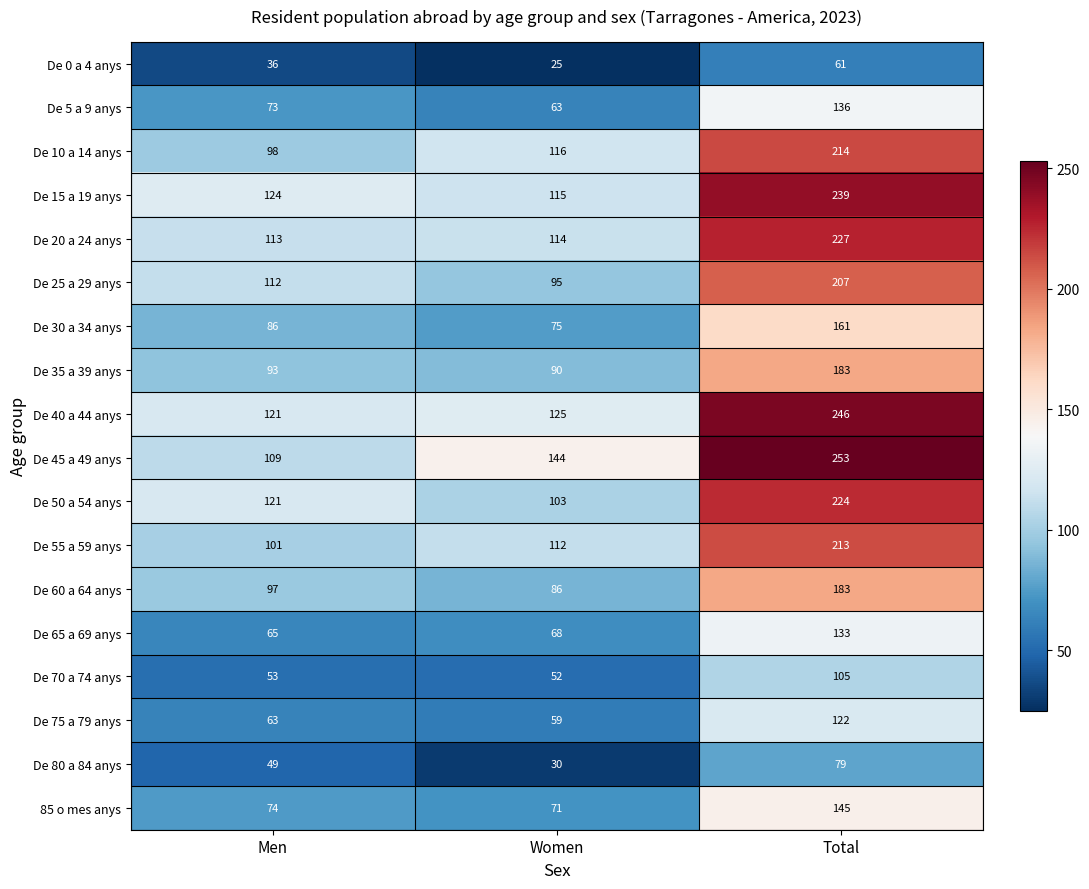

What is the smallest value displayed?

25